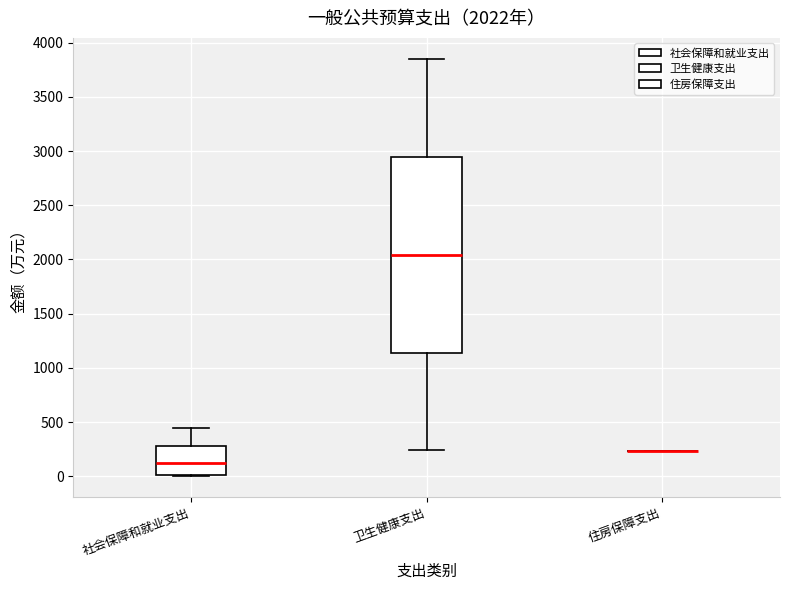

Comparing the boxes themselves (not the whiskers), which one is the tallest?

卫生健康支出